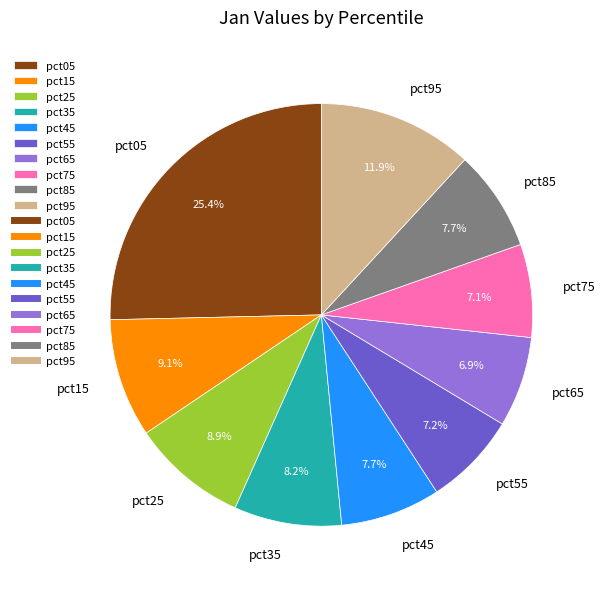

How many slices are in this pie chart?

10